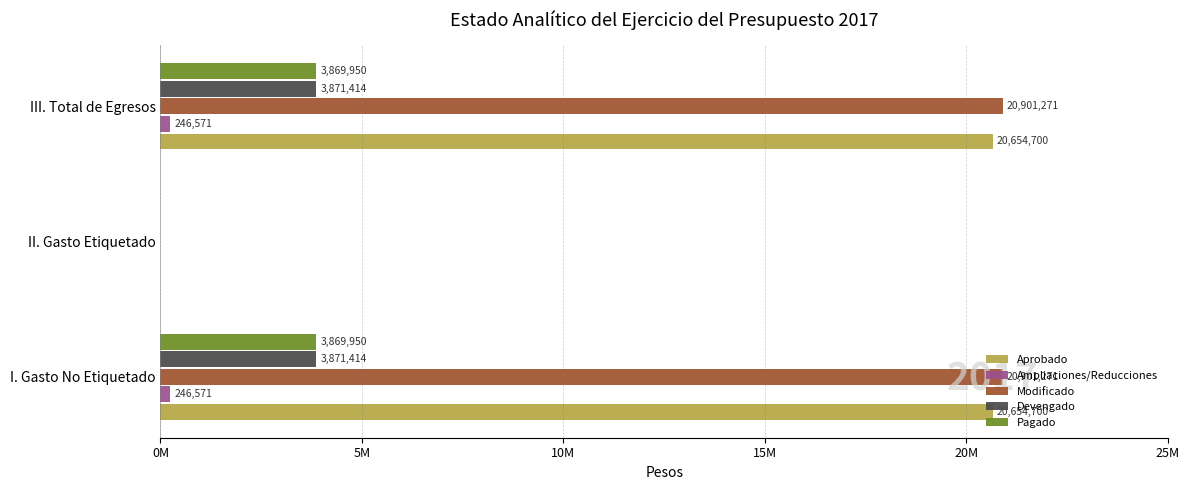

What are all the series names shown in the legend?

Aprobado, Ampliaciones/Reducciones, Modificado, Devengado, Pagado